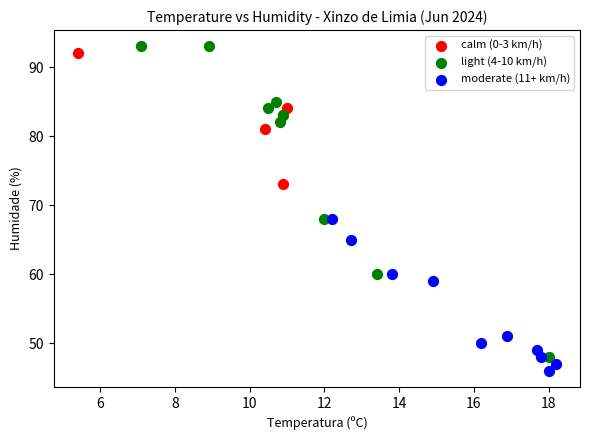

Which series reaches the minimum Y coordinate?

moderate (11+ km/h)